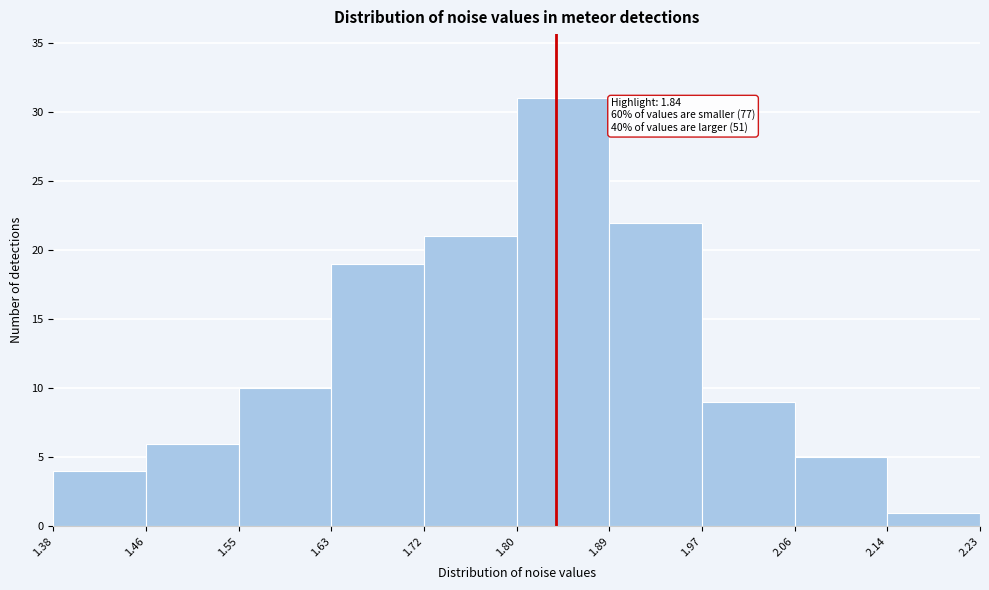

Over which range of the x-axis is the bar tallest?

1.80 to 1.89